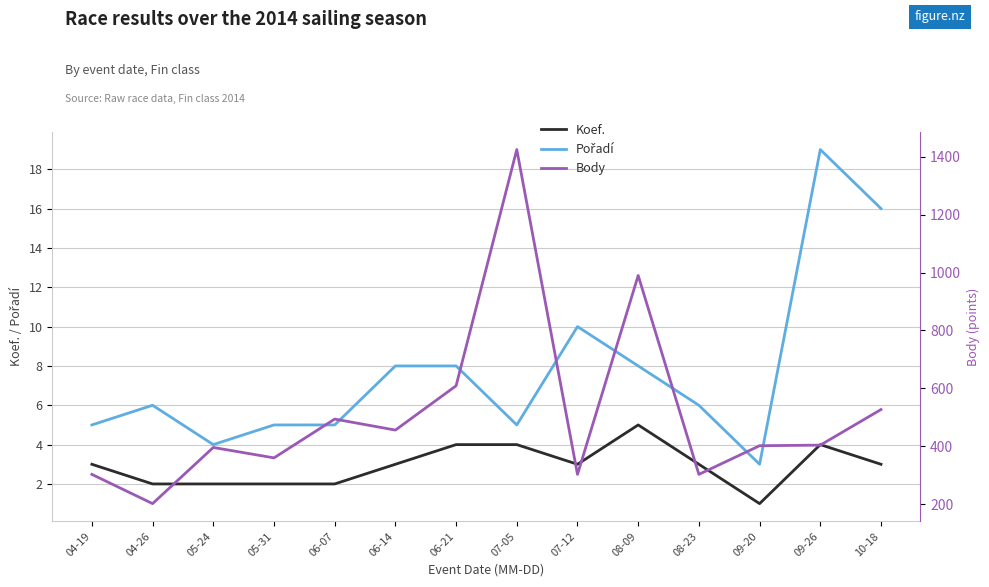

The value of Body at 08-23 is 140. True or false?

False